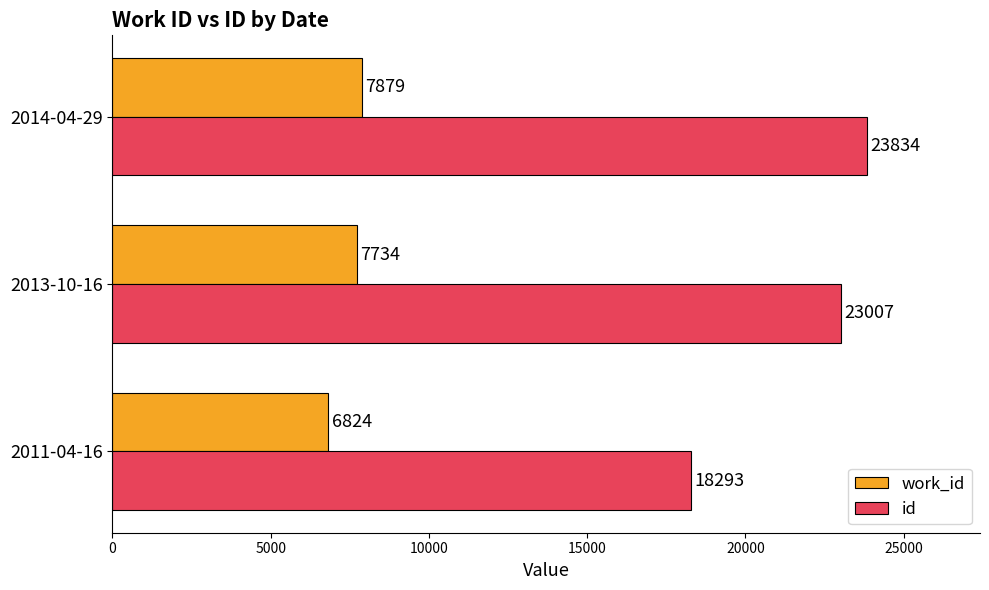

The value of work_id at 2011-04-16 is 6824. True or false?

True